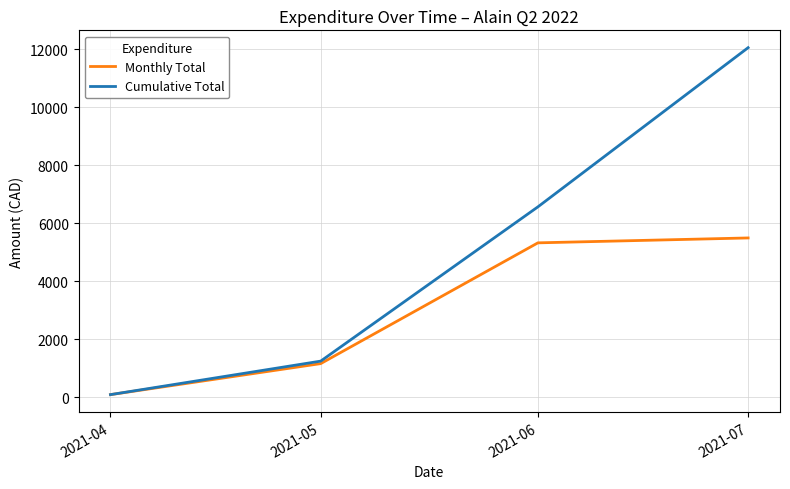

At which category does the chart reach its minimum across all series?

2021-04